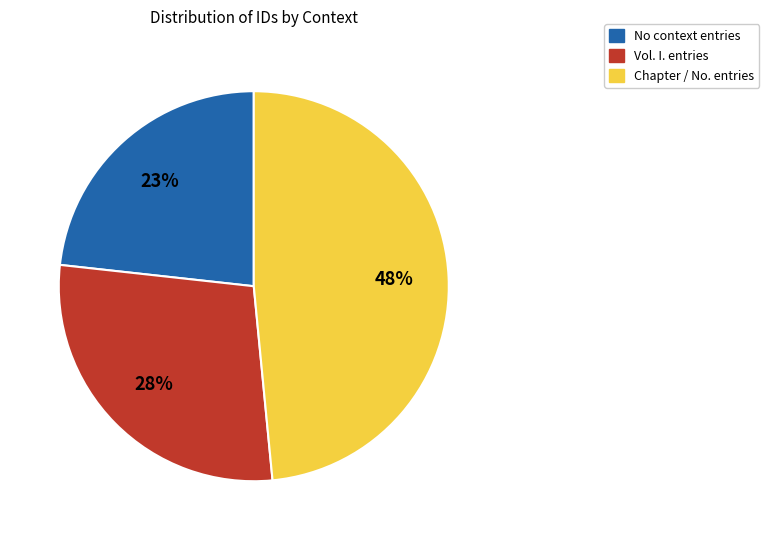

Is there a majority slice in this chart?

No